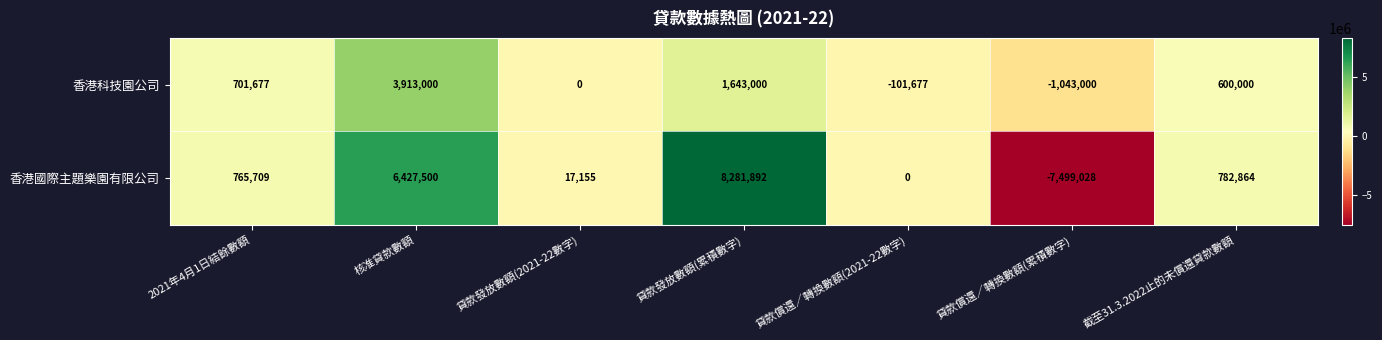

What is the average value of the 香港國際主題樂園有限公司 series?

1253727